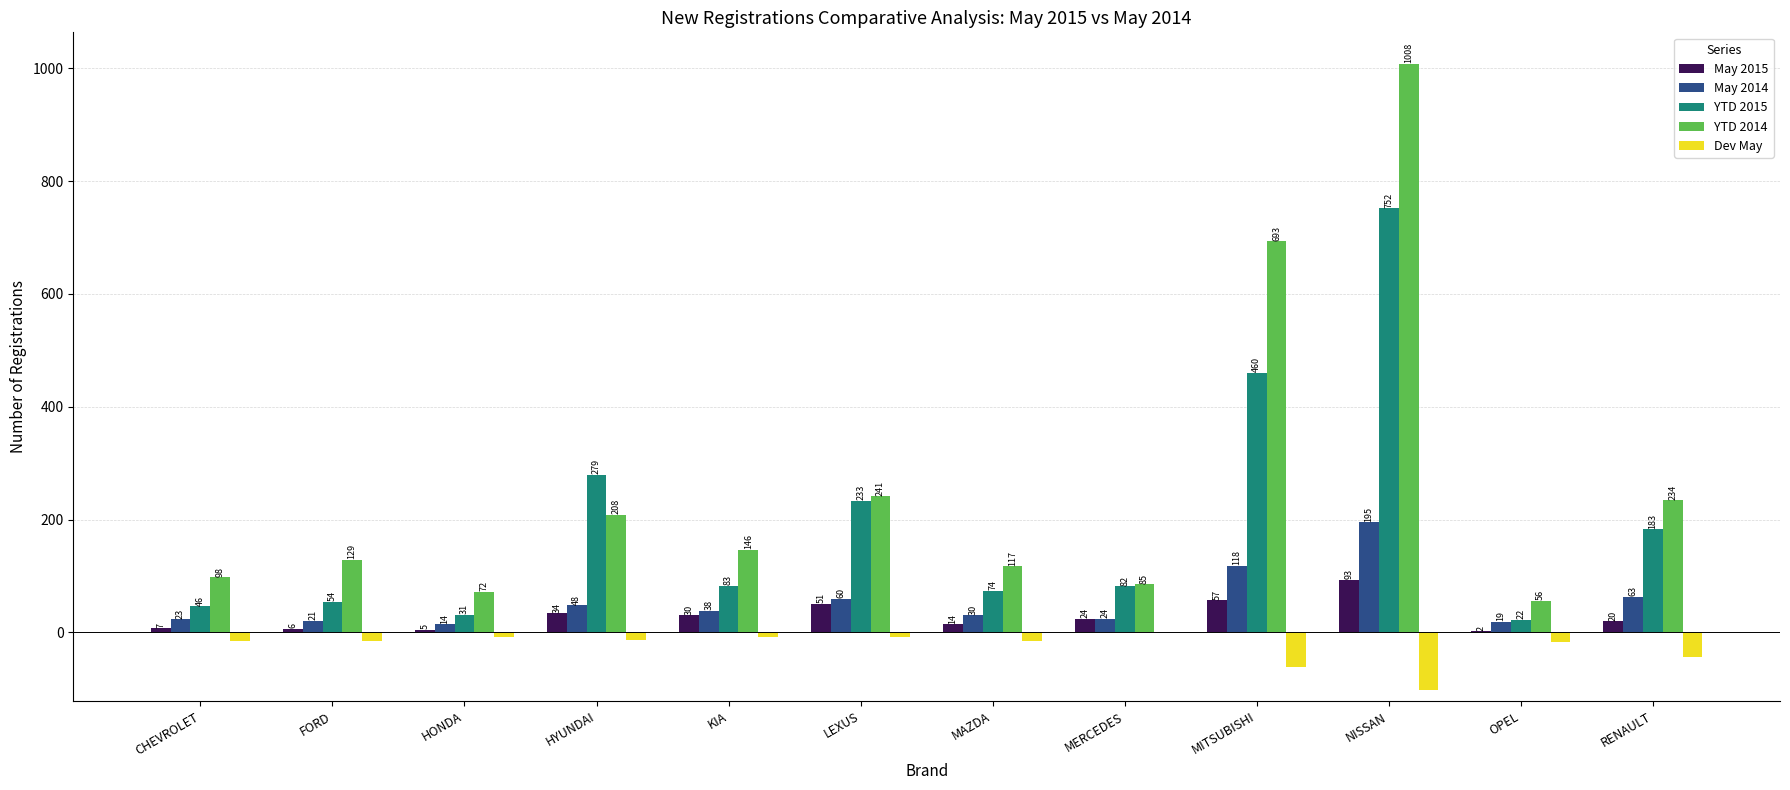

The value of YTD 2014 at NISSAN is 521. True or false?

False